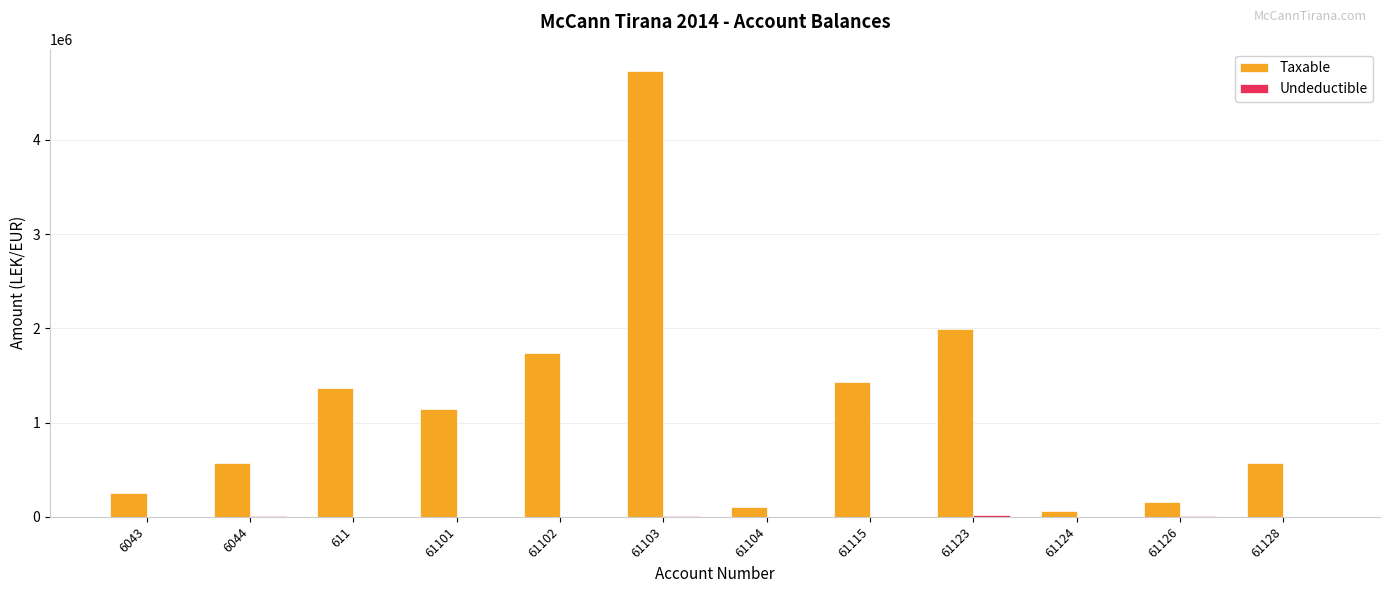

The value of Taxable at 611 is 1997911.9. True or false?

False